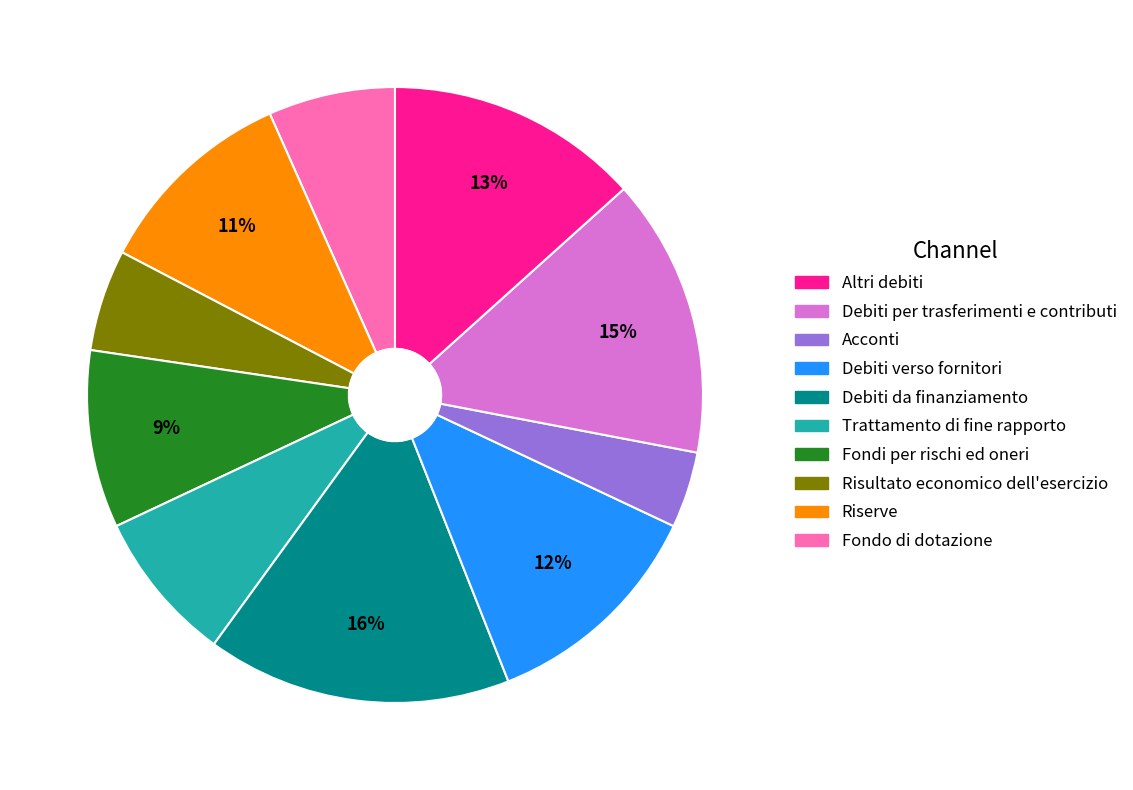

Is there any slice that represents more than half of the pie?

No